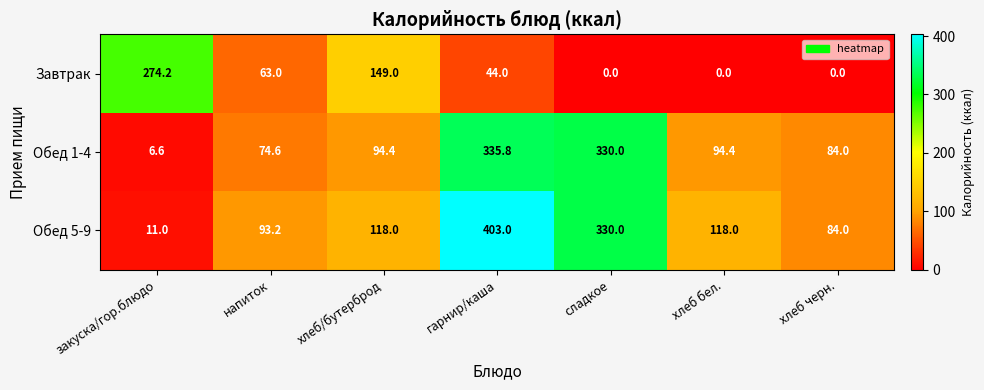

At how many categories does at least one series exceed 189?

3